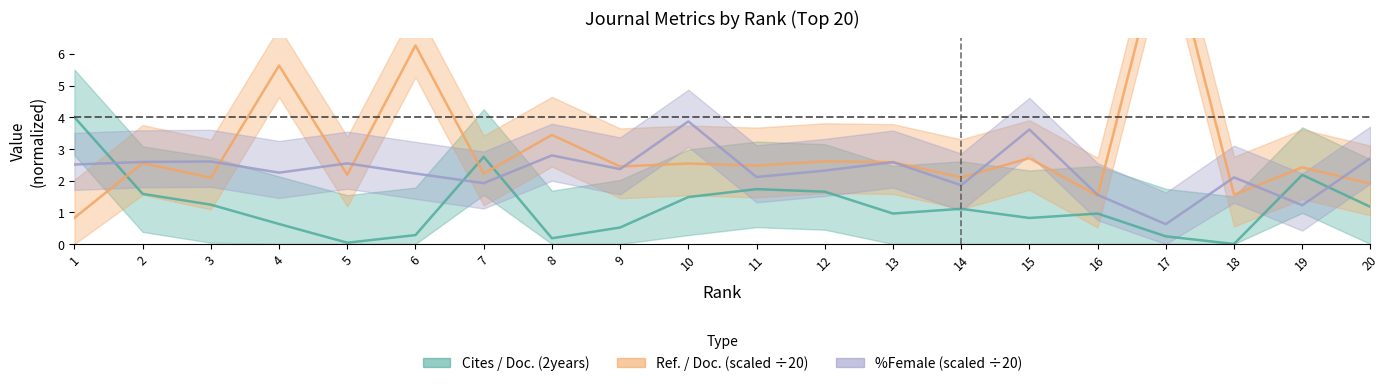

The Ref. / Doc. series shows 10.0 at 17. True or false?

True